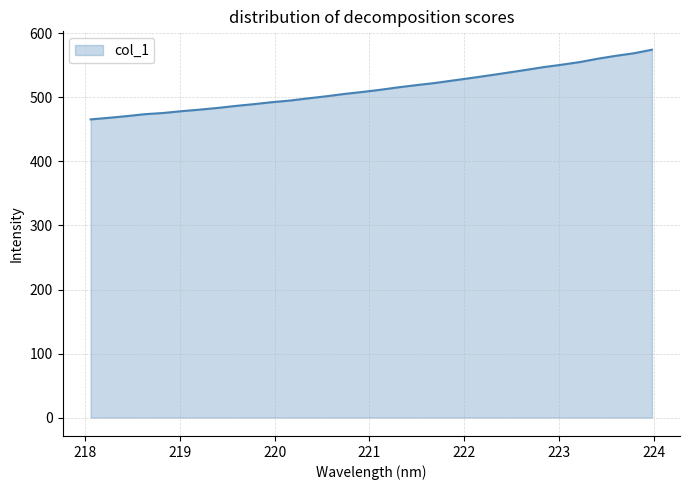

What is the smallest value displayed?

465.7